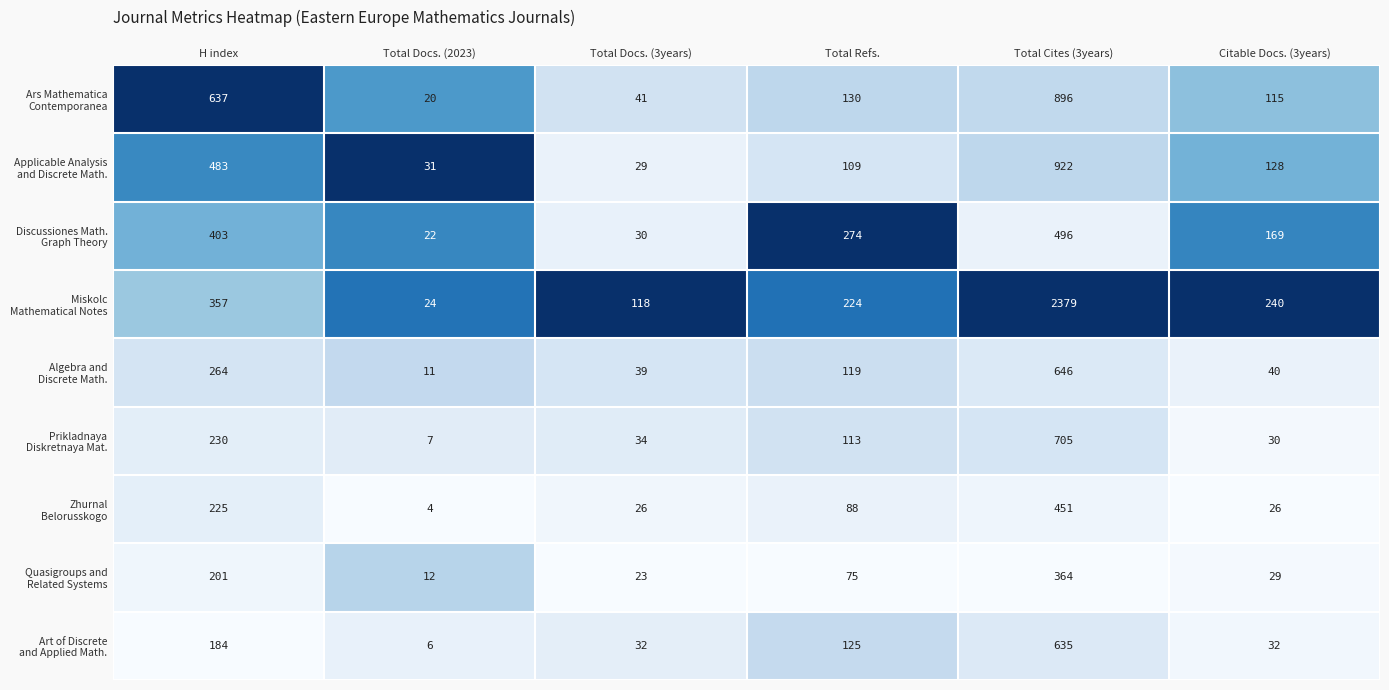

What is the total value across all series at H index?

2984